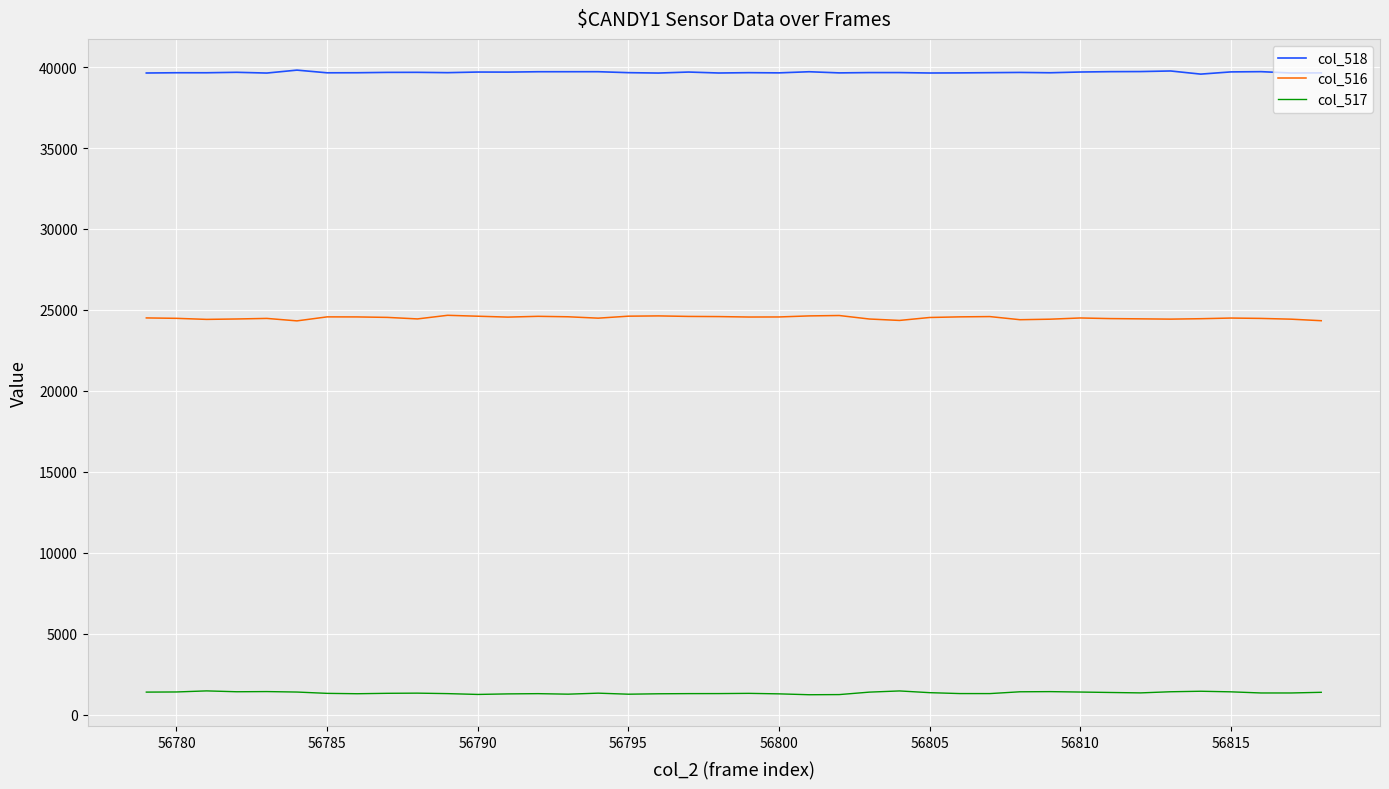

What are all the series names shown in the legend?

col_518, col_516, col_517